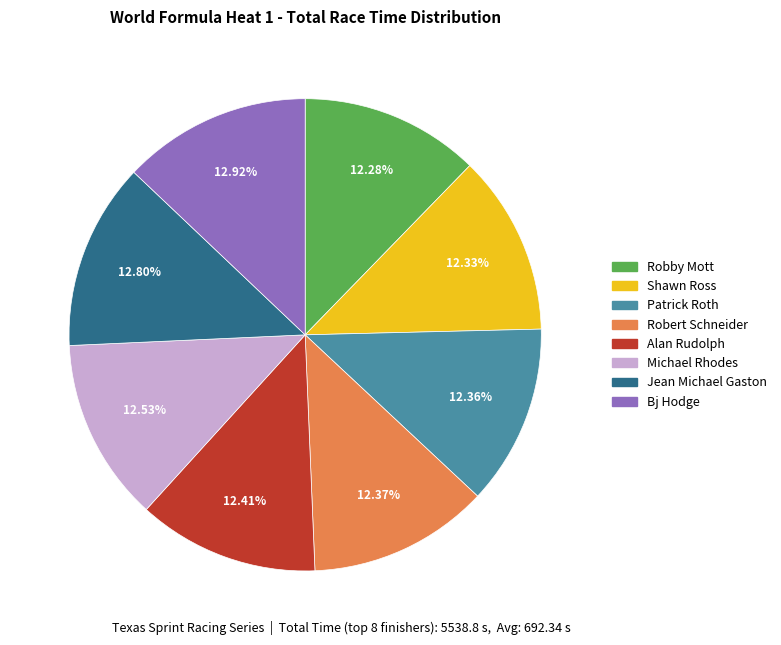

To the nearest percent, what portion does Alan Rudolph represent?

12%